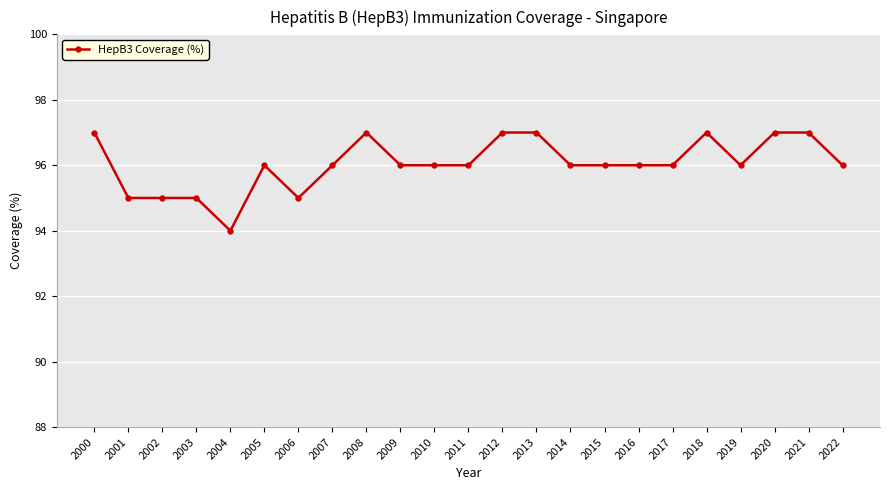

How many lines are shown in the chart?

1